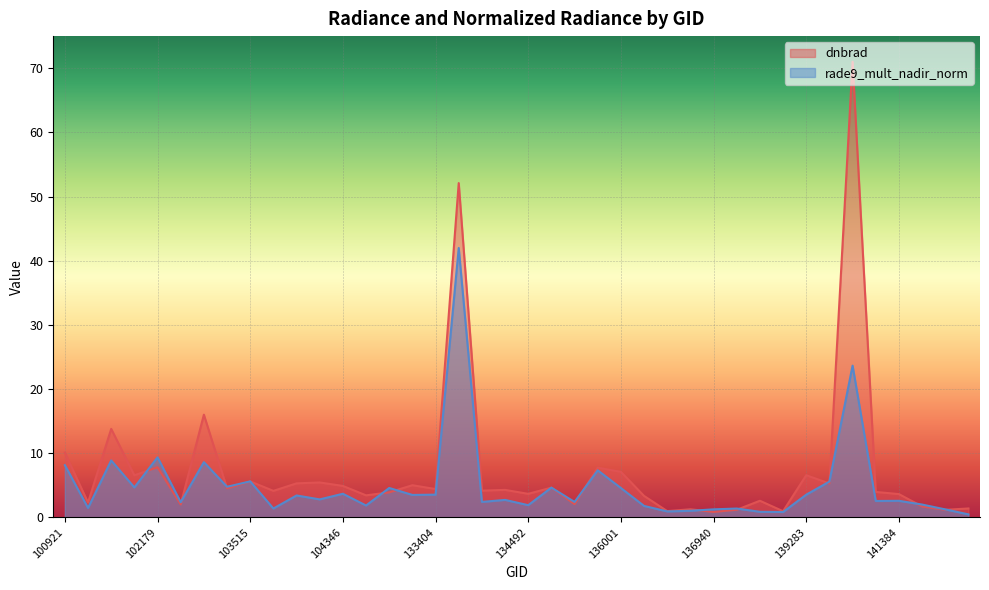

What is the maximum value shown in the chart?

71.0